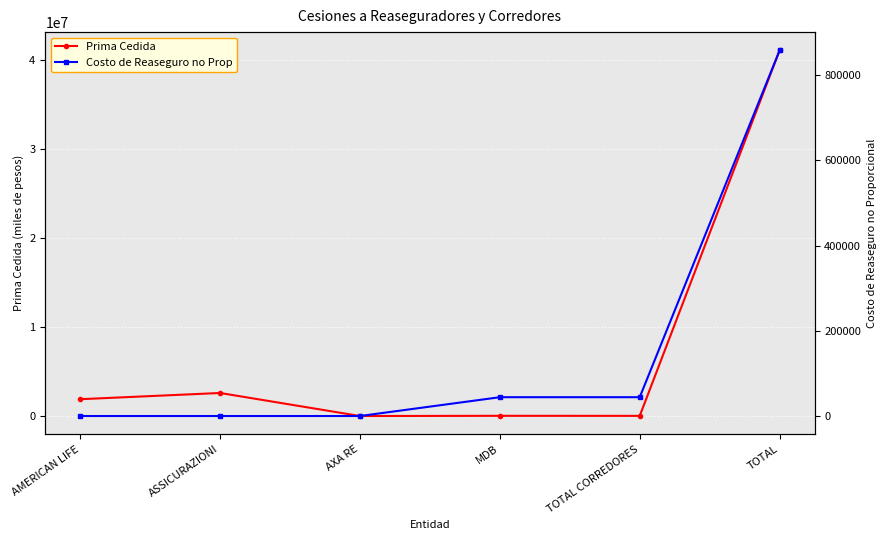

What is the difference between the Prima Cedida values at ASSICURAZIONI and TOTAL?

38508897